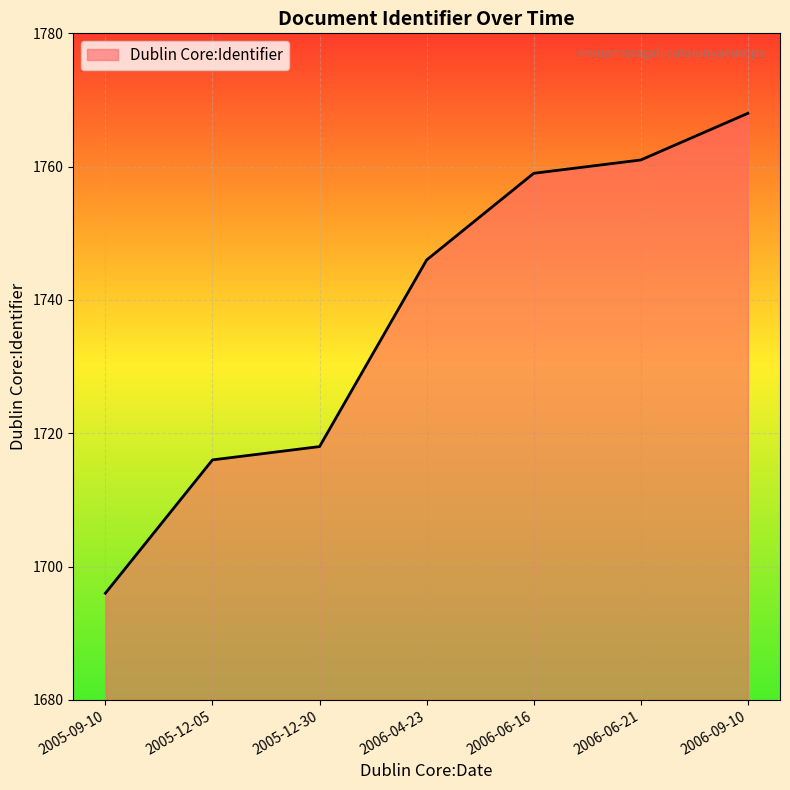

The value at 2005-09-10 is 2560. True or false?

False